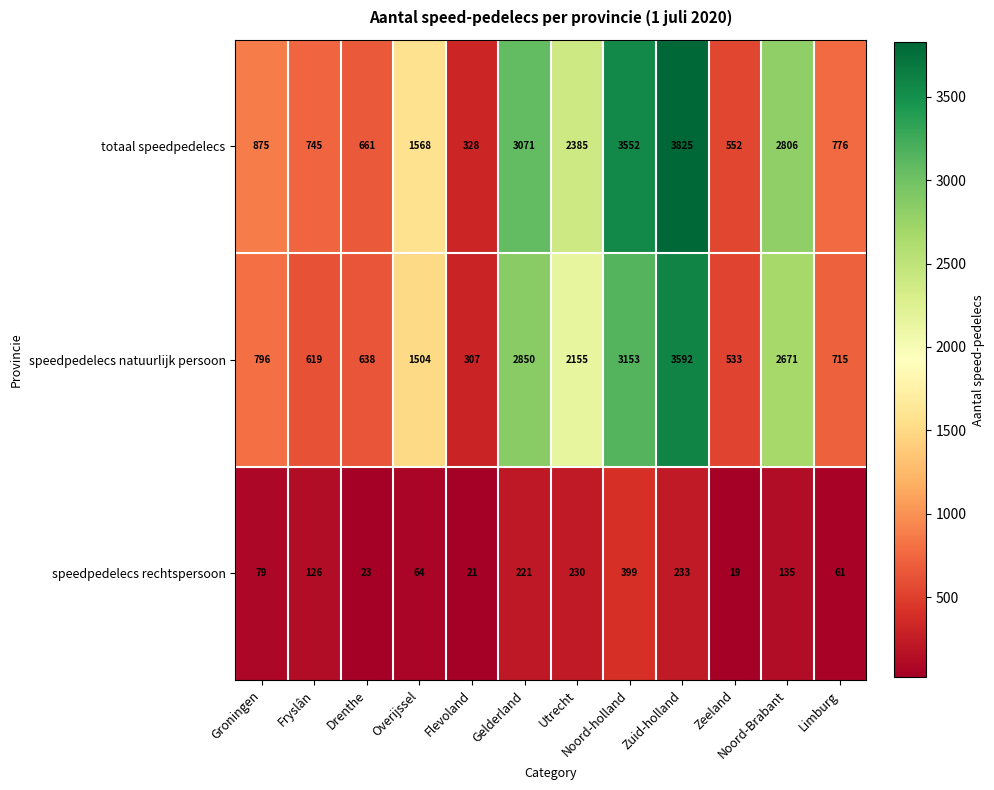

Rank the series by their maximum value, from lowest to highest.

speedpedelecs rechtspersoon, speedpedelecs natuurlijk persoon, totaal speedpedelecs